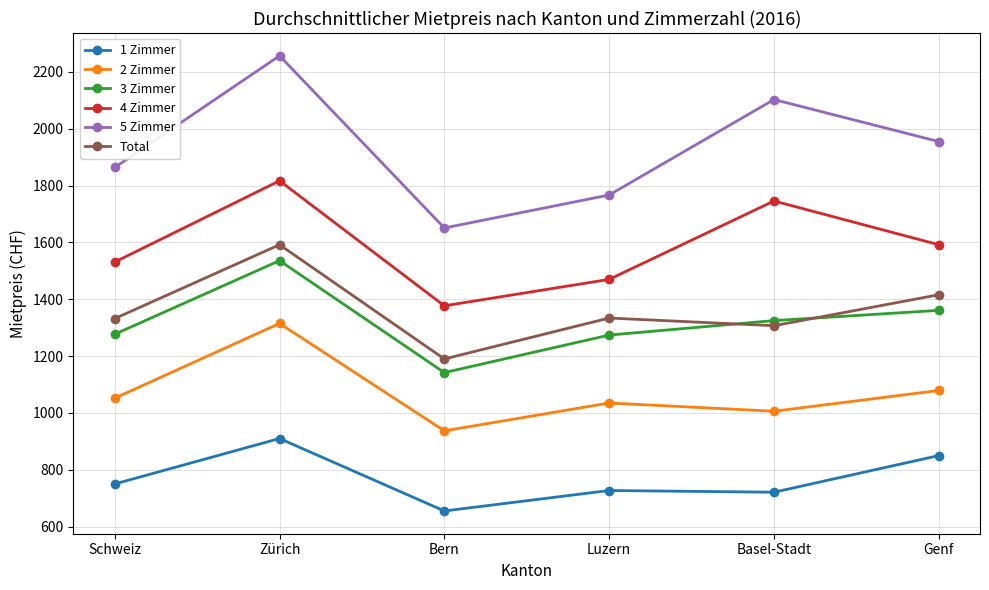

The value of 1 Zimmer at Luzern is 1162. True or false?

False